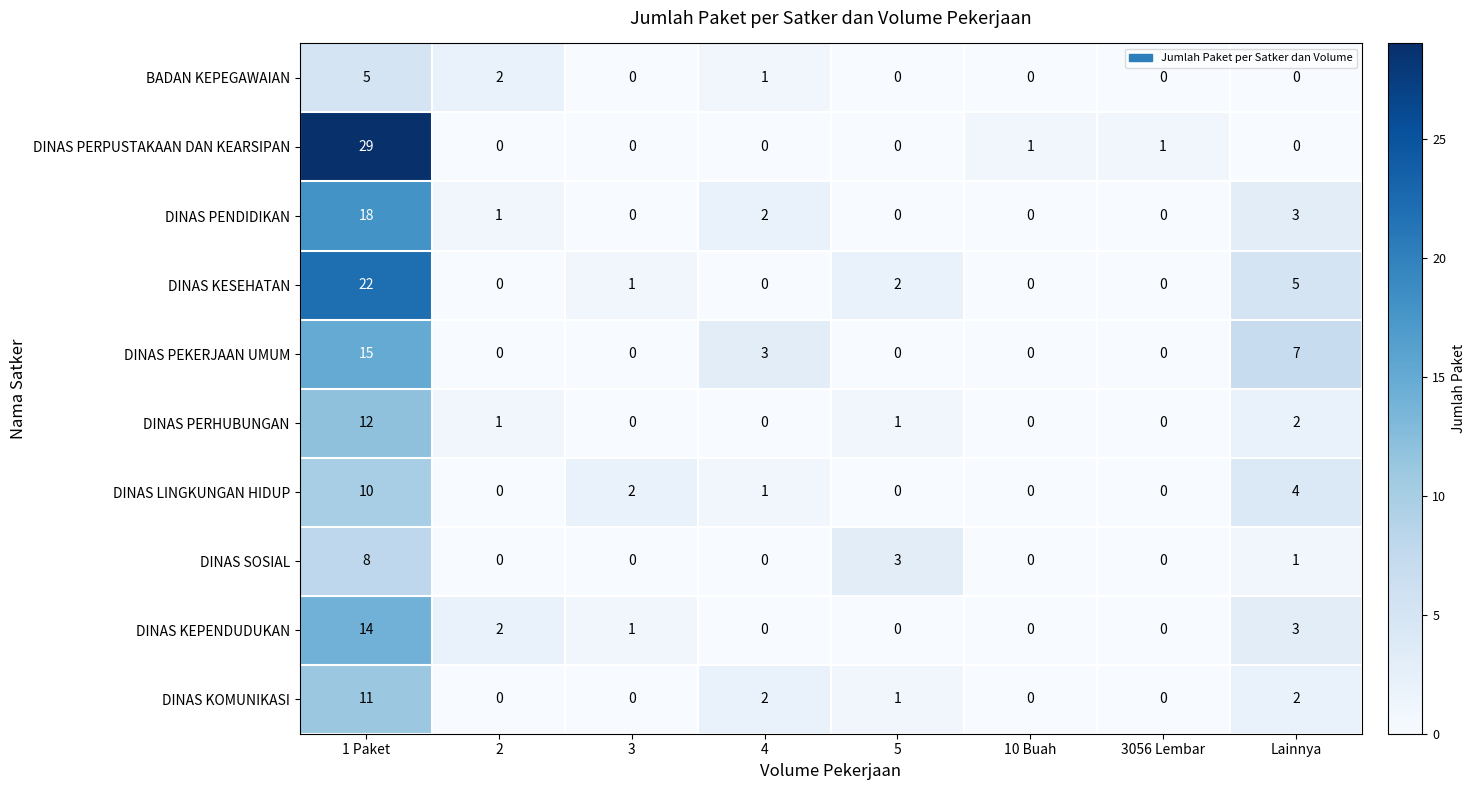

The value of BADAN KEPEGAWAIAN at 5 is -2. True or false?

False